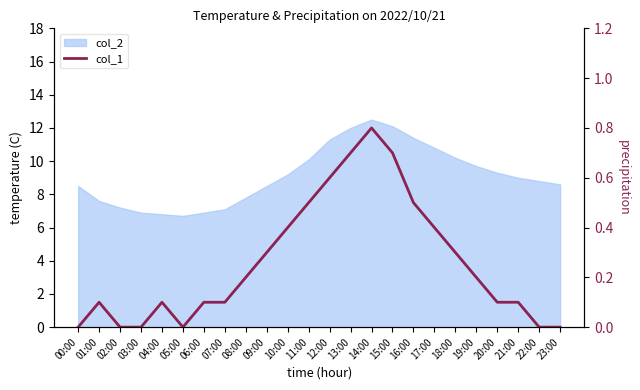

At which category does the data reach its first local valley?

05:00